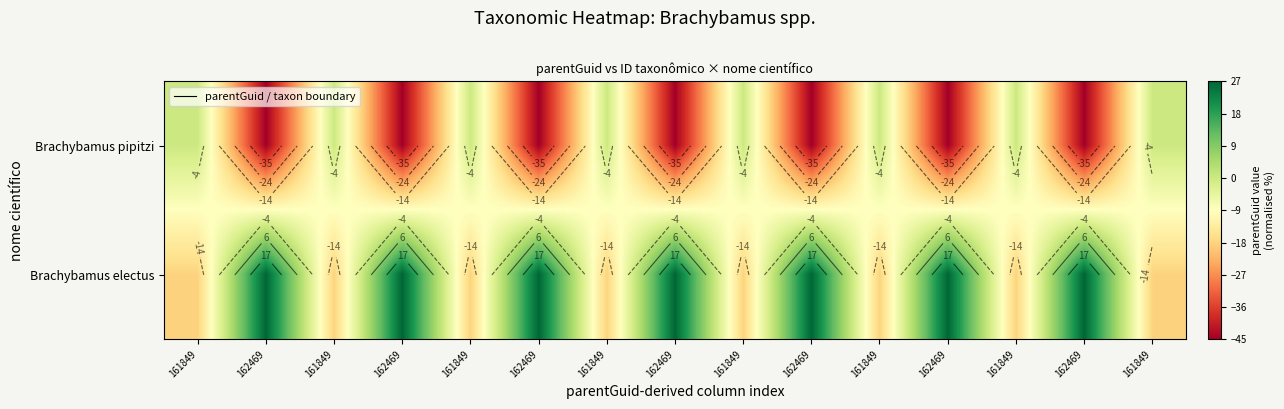

List the series in order of their peak value, highest first.

Brachybamus electus, Brachybamus pipitzi